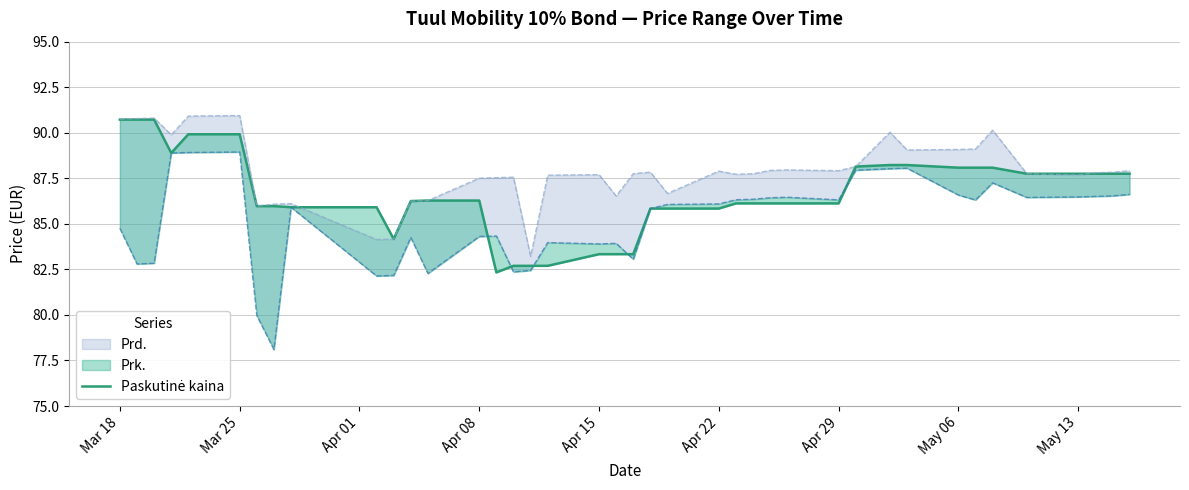

Where does the data first go above 86?

Mar 18